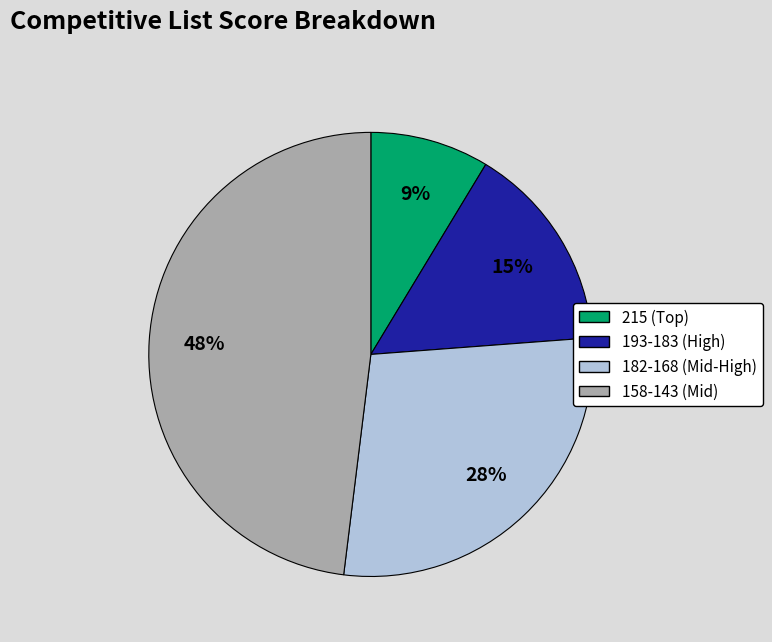

How many segments does this pie chart have?

4